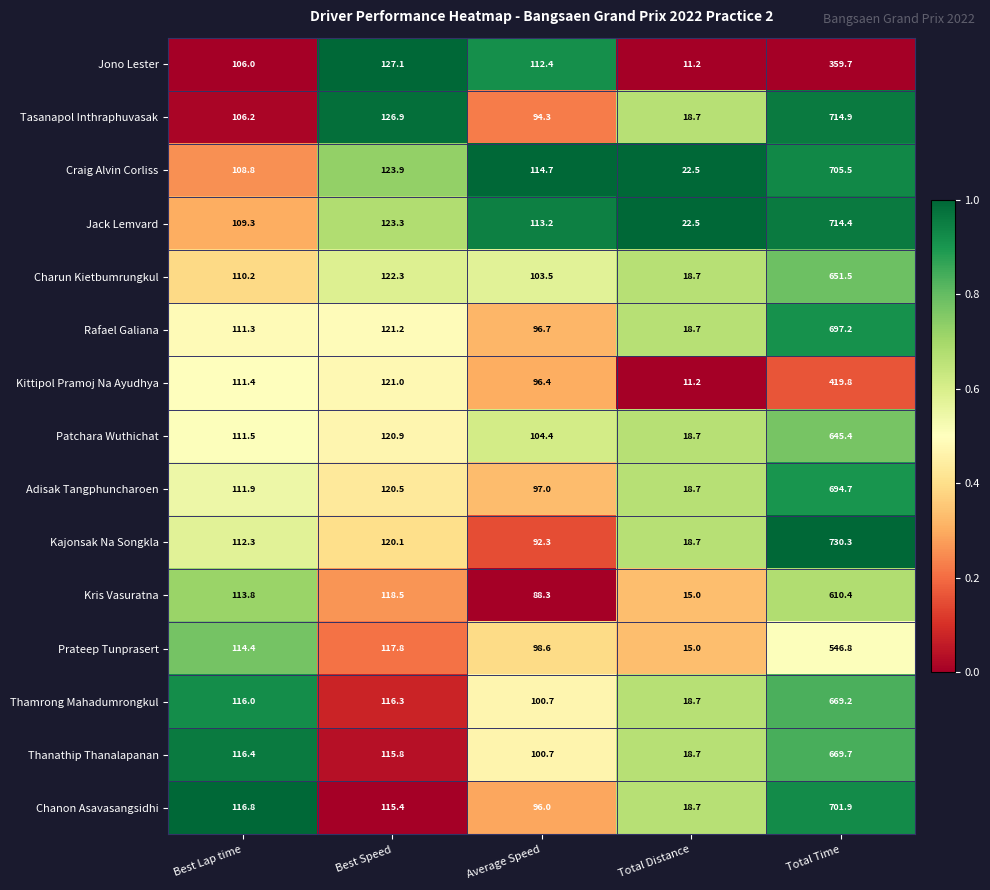

What is the spread (max minus min) of values at Total Time?

370.6